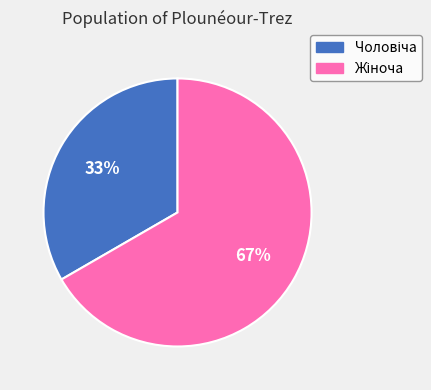

Is there a majority slice in this chart?

Yes